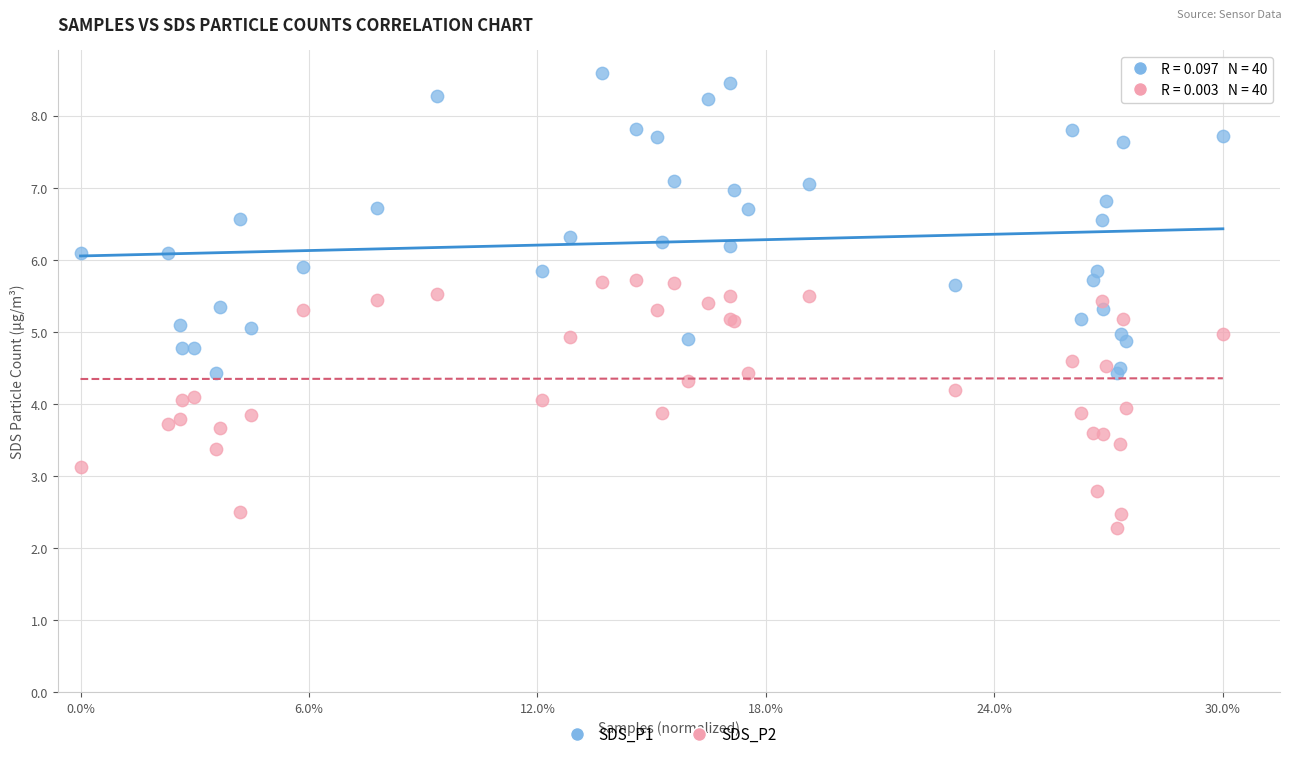

Which series contains the highest Y value?

SDS_P1